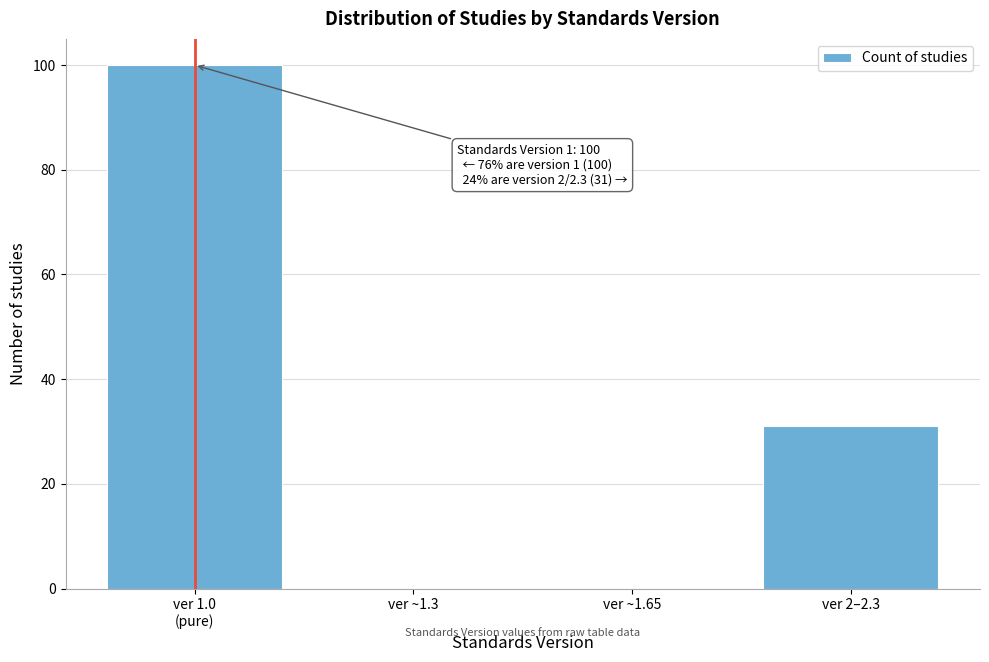

What is the greatest value displayed?

100